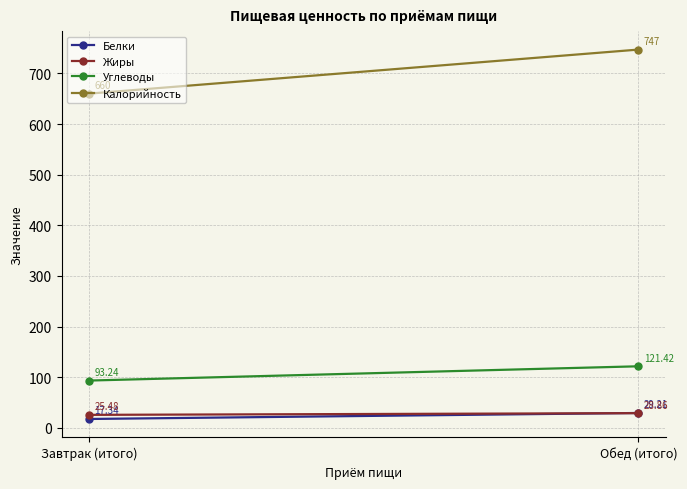

What is the total value across all series at Завтрак (итого)?

796.1